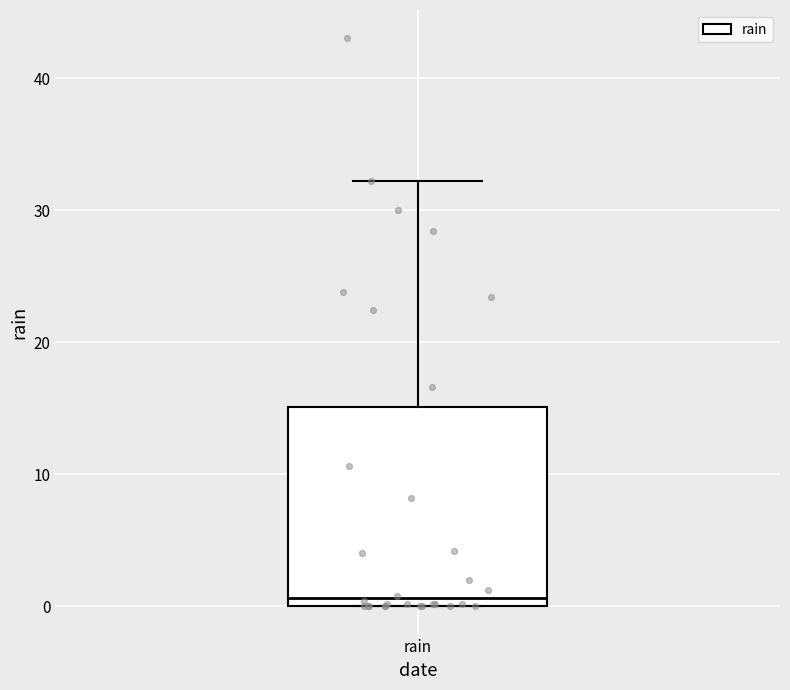

Transcribe this box plot: give where the median line is, the range the box spans, and where the two whiskers end, as read against the y-axis. The values are not printed on the chart, so give them approximately, as read against the axis.

median 1, box 0 to 15, whiskers 0 to 32